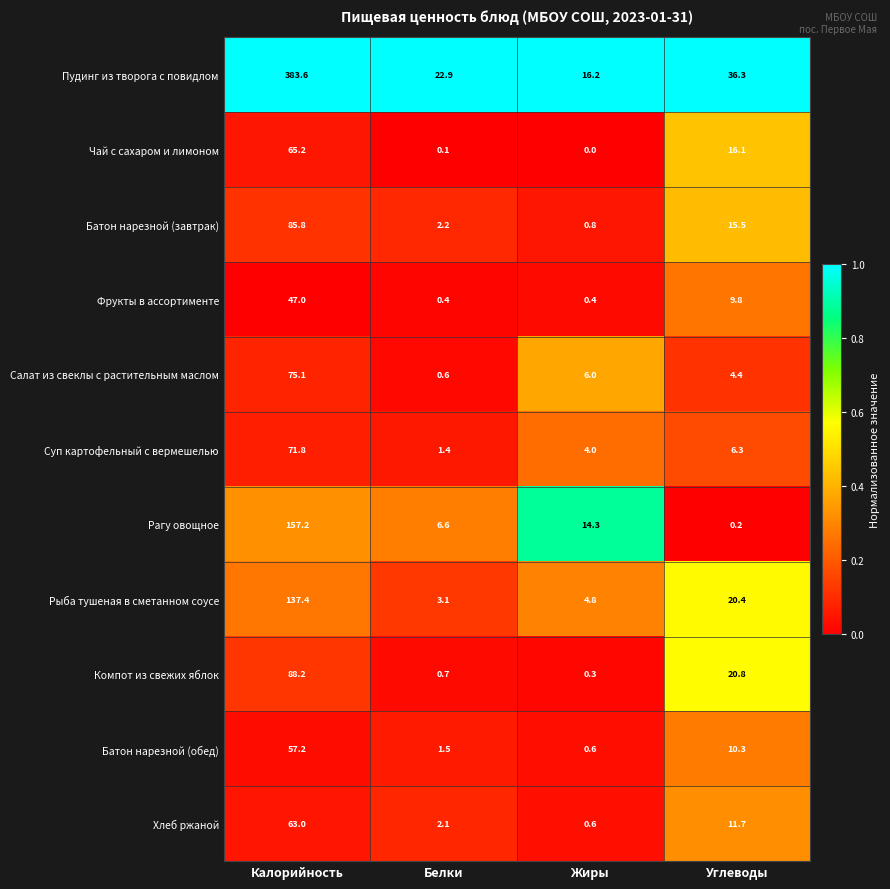

What is the greatest value displayed?

383.6